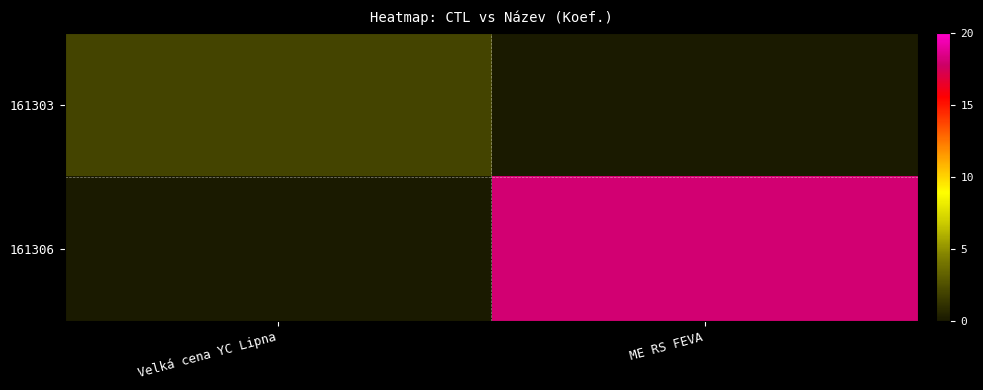

What is the greatest value displayed?

18